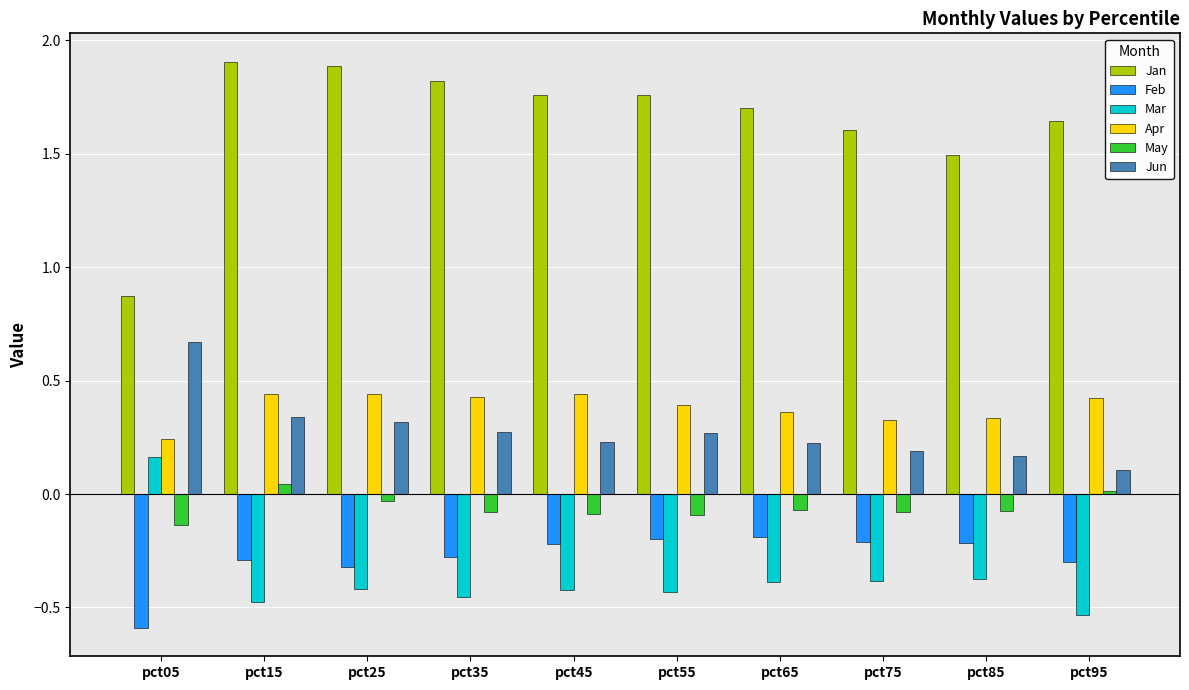

What is the difference between the maximum and minimum values in the Jun series?

0.6